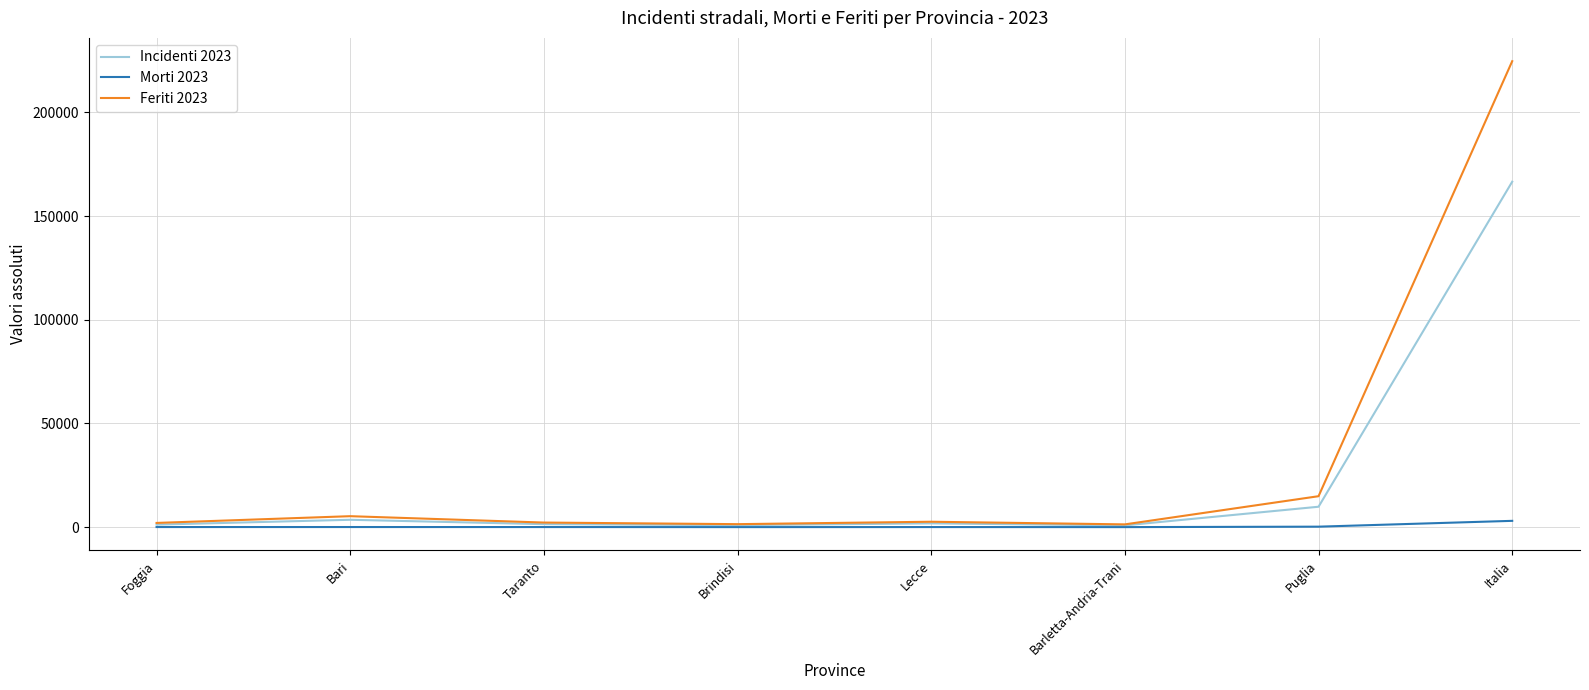

The Feriti 2023 series shows 346984 at Italia. True or false?

False